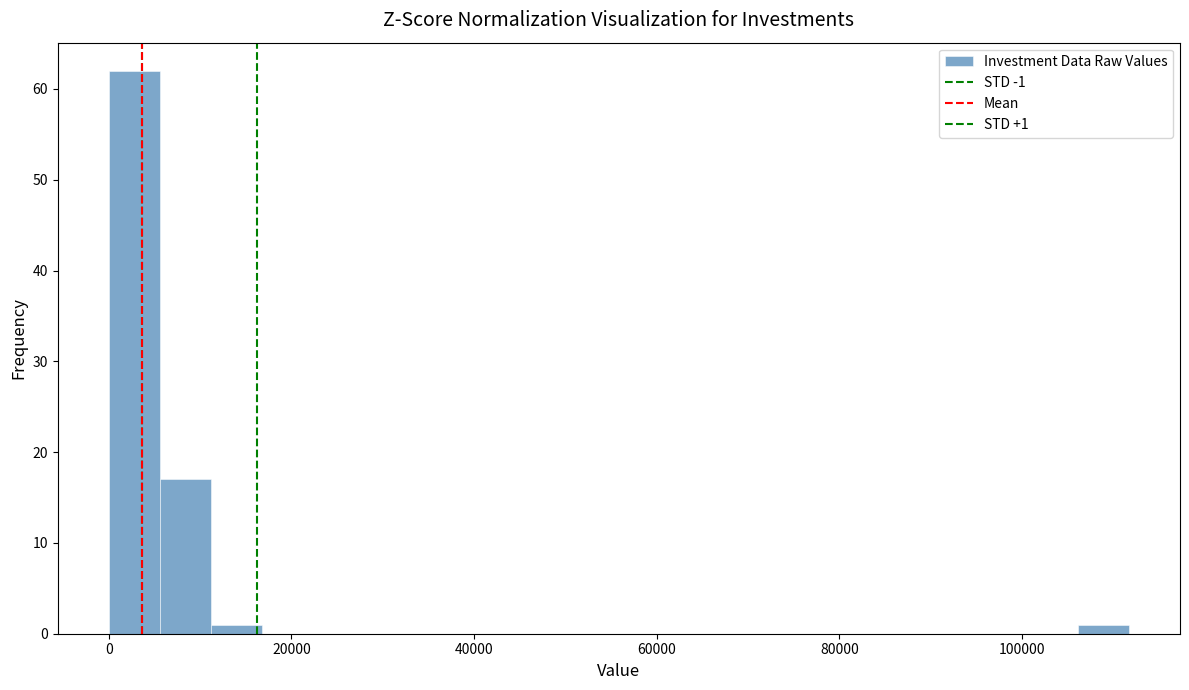

Read against the x-axis, roughly where is the centre of the tallest bar?

2000